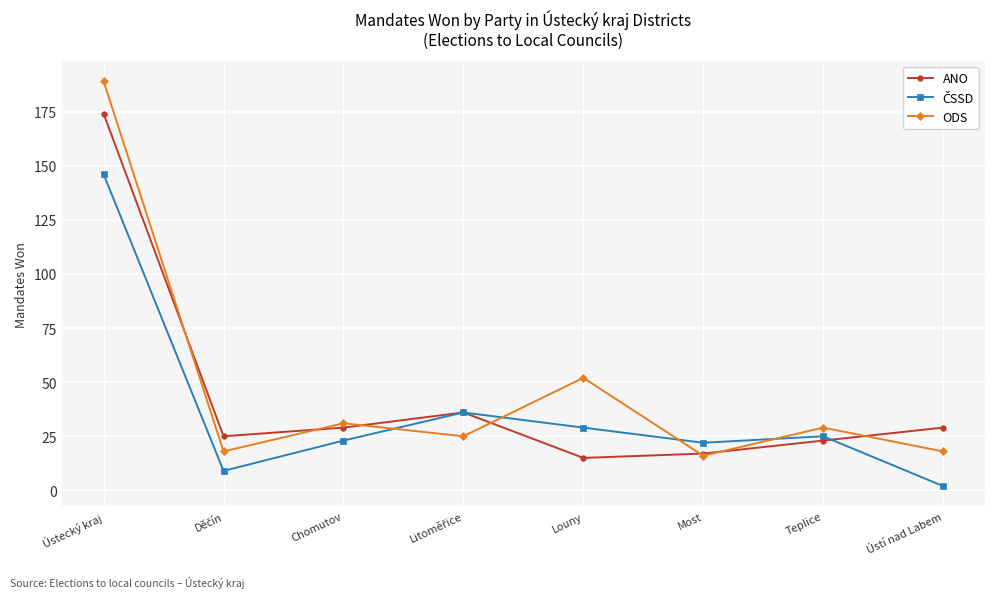

How many lines are shown in the chart?

3